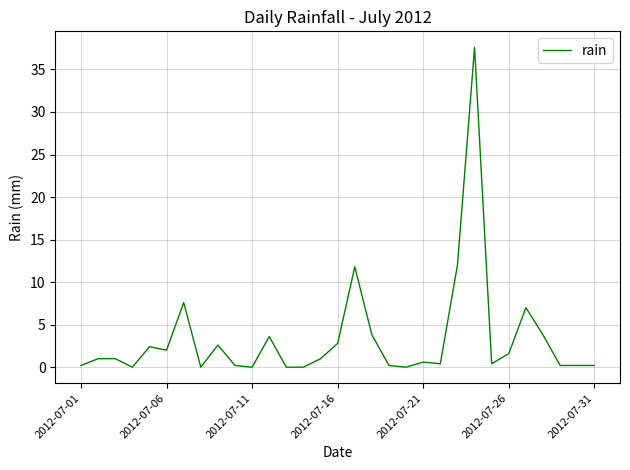

What is the maximum value shown in the chart?

37.6